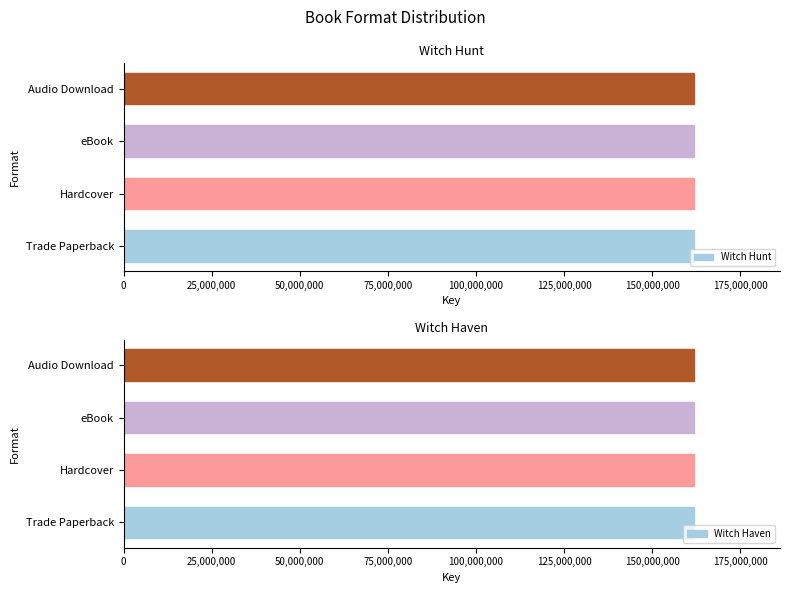

What is the total value across all series at eBook?

323986154